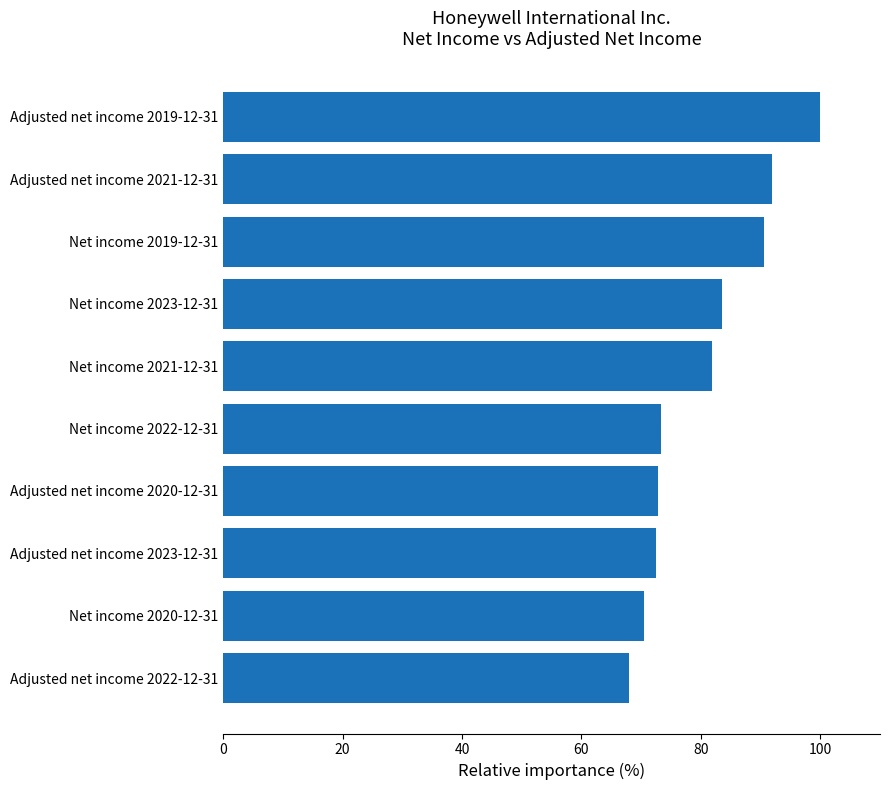

Count the number of data series in this chart.

1